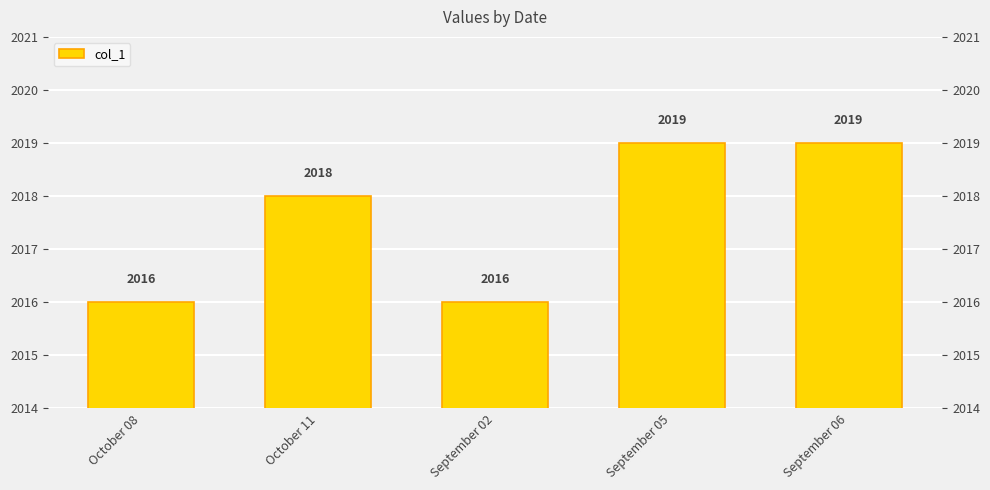

The chart shows a value of 2019 at September 05. True or false?

True